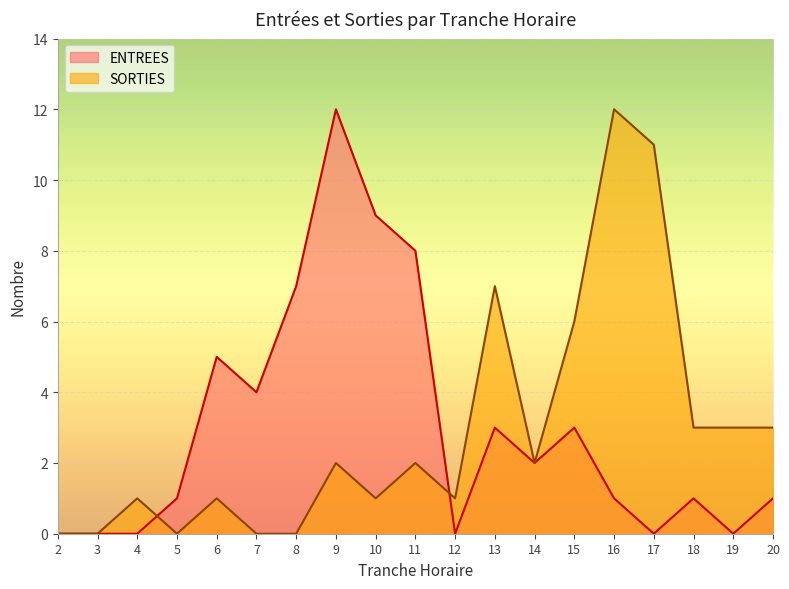

Does the chart display data point markers on the line(s)?

No